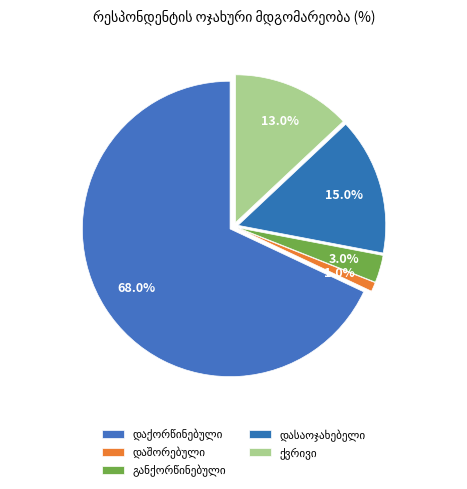

Count the number of slices in the pie.

5